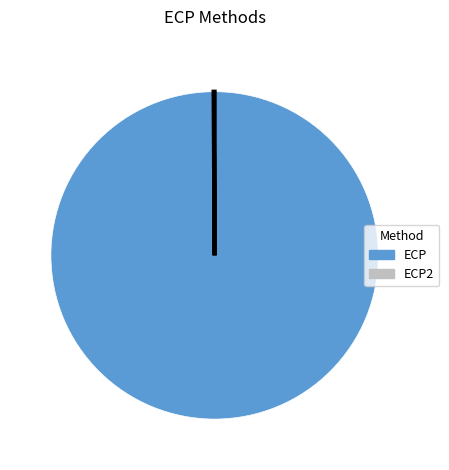

What is the largest slice in the pie chart?

ECP